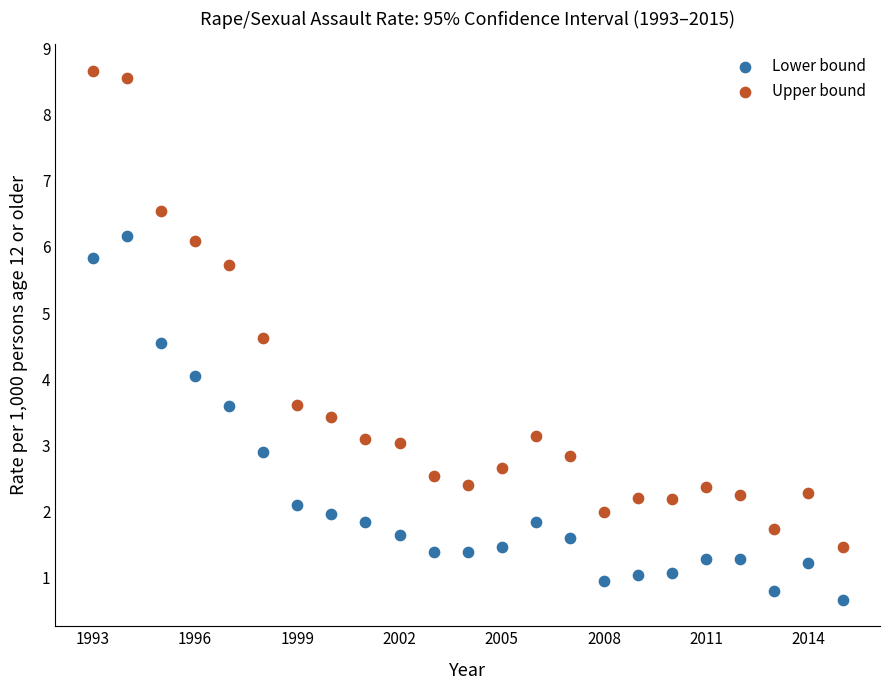

Which series contains the highest Y value?

Upper bound